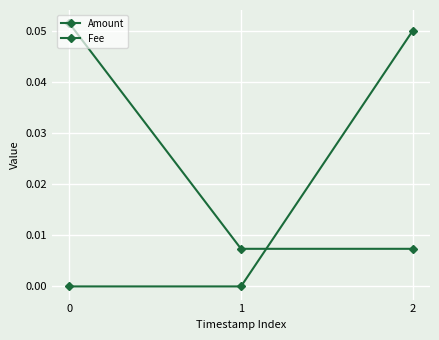

What is the difference between the maximum and second lowest values in the Amount series?

0.1